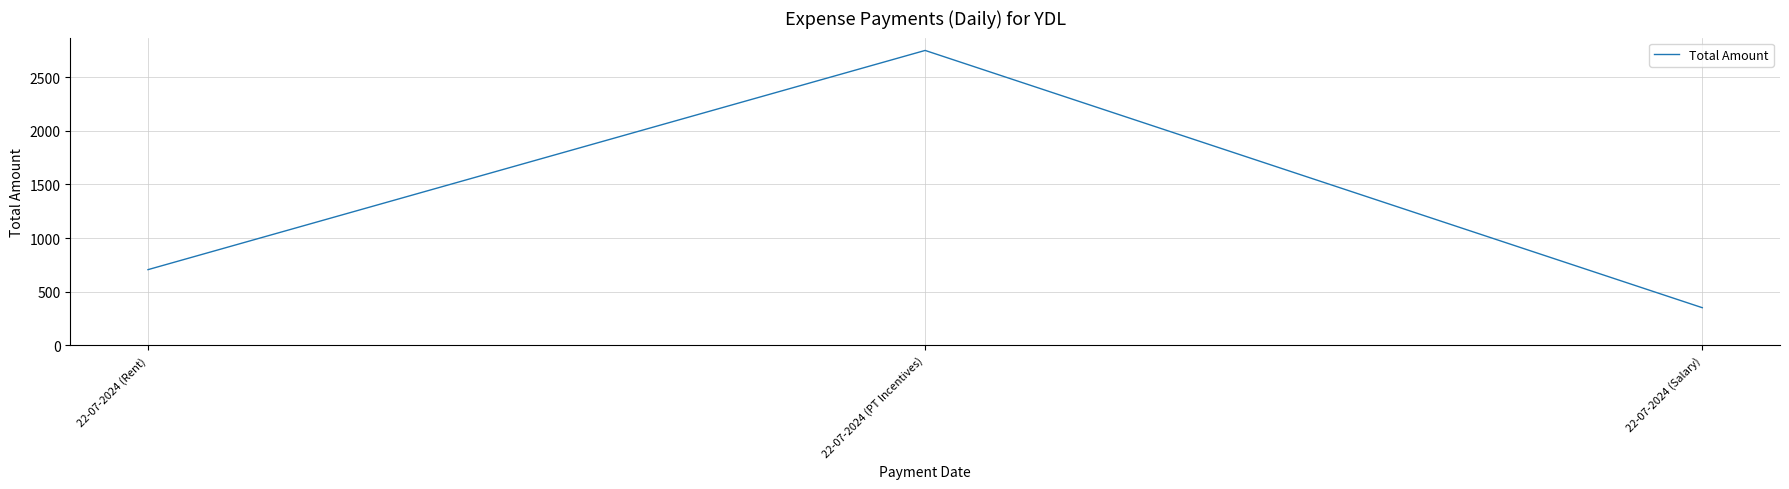

At which label is the value closest to 1550?

22-07-2024 (Rent)